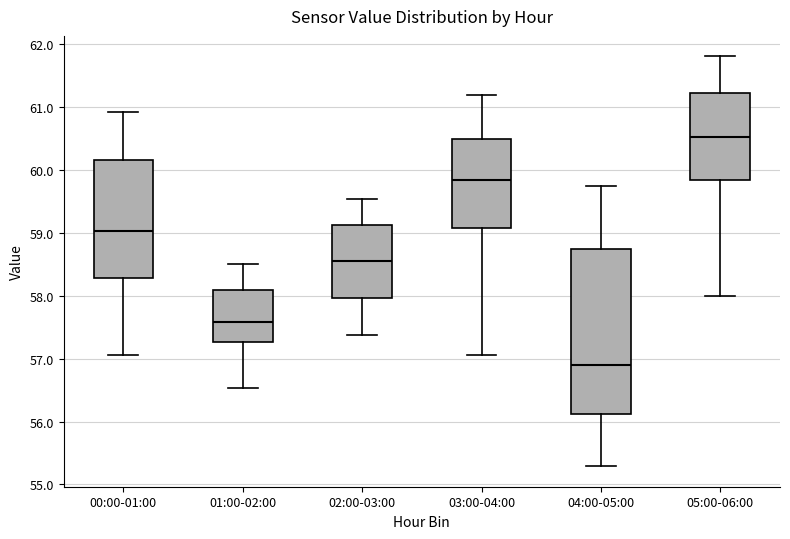

Reading left to right, transcribe this box plot: for each box, give where its median line is, the range the box spans, and where its two whiskers end, as read against the y-axis. The values are not printed on the chart, so give them approximately, as read against the axis.

00:00-01:00: median 59.0, box 58.3 to 60.2, whiskers 57.1 to 60.9
01:00-02:00: median 57.6, box 57.3 to 58.1, whiskers 56.5 to 58.5
02:00-03:00: median 58.6, box 58.0 to 59.1, whiskers 57.4 to 59.5
03:00-04:00: median 59.8, box 59.1 to 60.5, whiskers 57.1 to 61.2
04:00-05:00: median 56.9, box 56.1 to 58.7, whiskers 55.3 to 59.7
05:00-06:00: median 60.5, box 59.8 to 61.2, whiskers 58.0 to 61.8